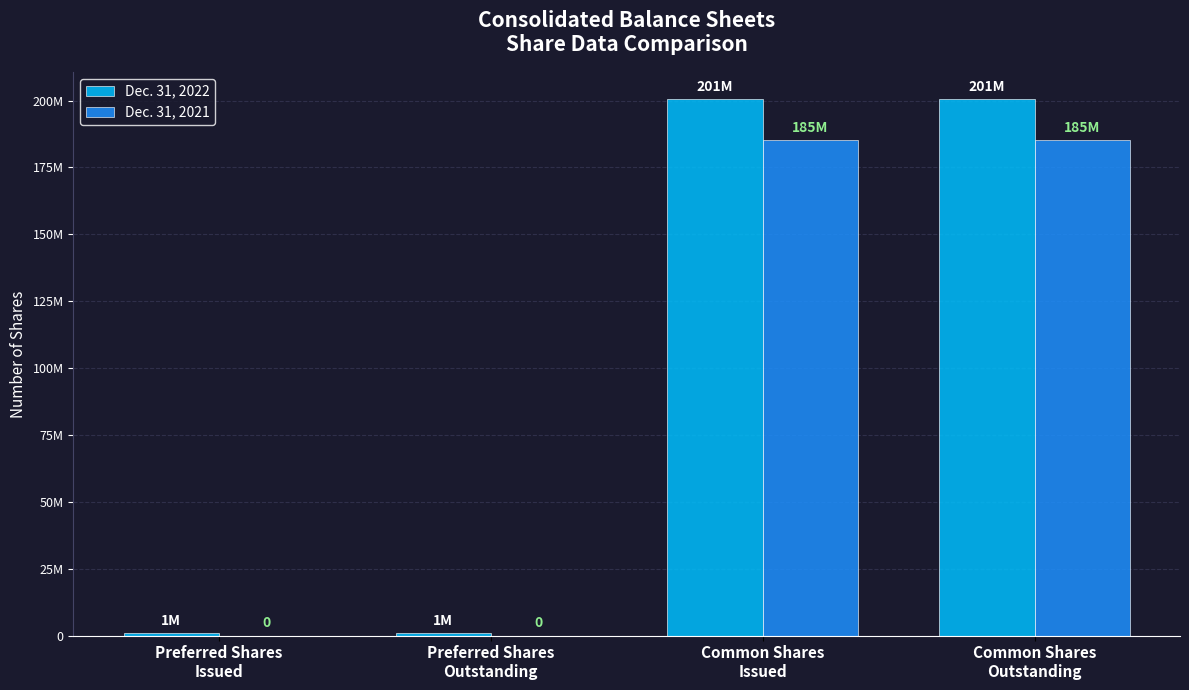

What are all the series names shown in the legend?

Dec. 31, 2022, Dec. 31, 2021